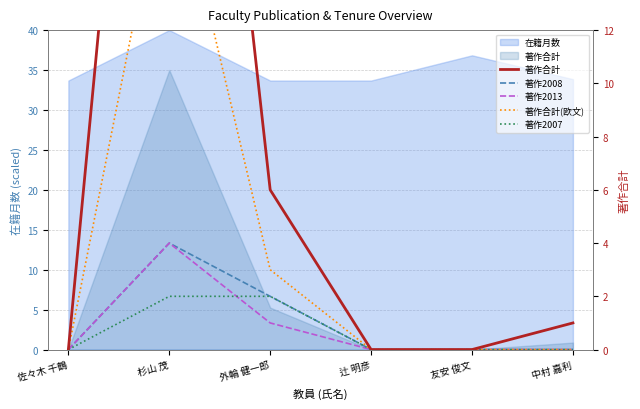

List the series in order of their peak value, lowest first.

著作2007, 著作2008, 著作2013, 著作合計(欧文), 著作合計